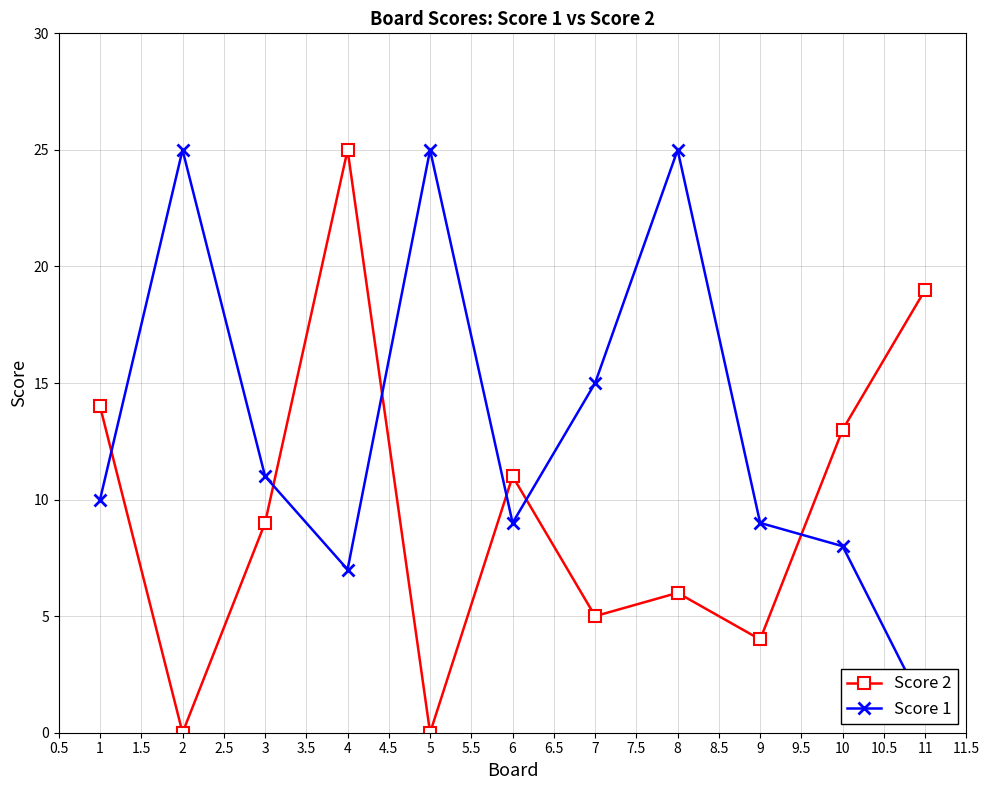

How many values in the Score 2 series exceed 9?

5